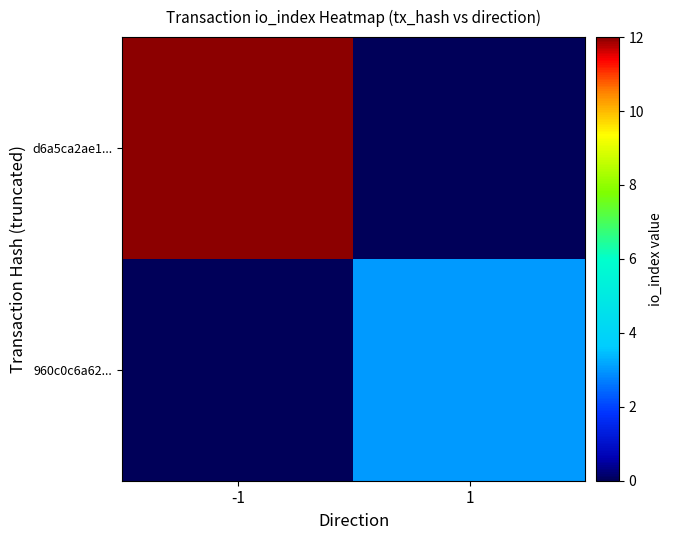

Reading left to right, extract all data points from this chart.

d6a5ca2ae1...: -1=12	1=0
960c0c6a62...: -1=0	1=3